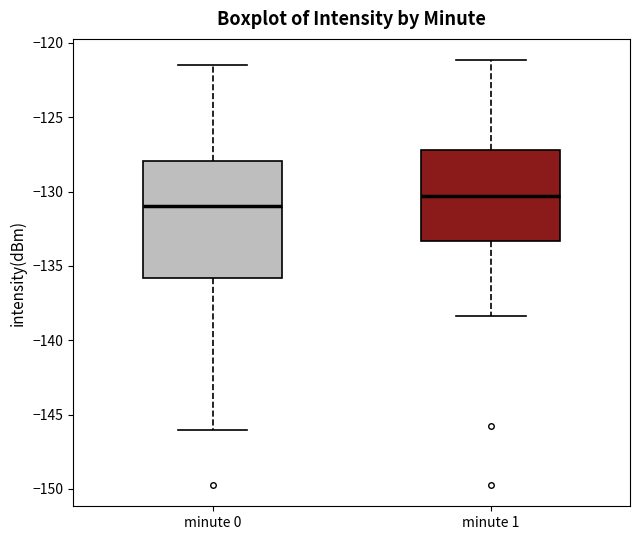

Where is the upper edge of the box for minute 1 on the y-axis? The values are not printed on the chart, so give them approximately, as read against the axis.

-127.0